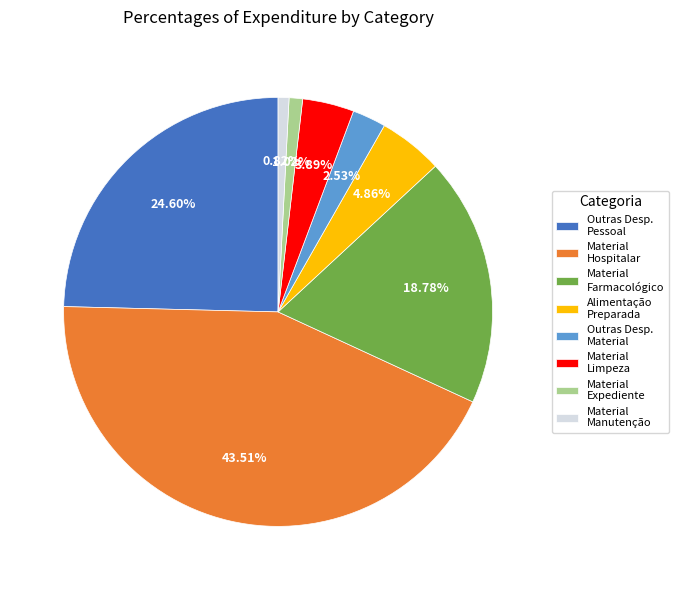

What is the largest slice in the pie chart?

Material Hospitalar